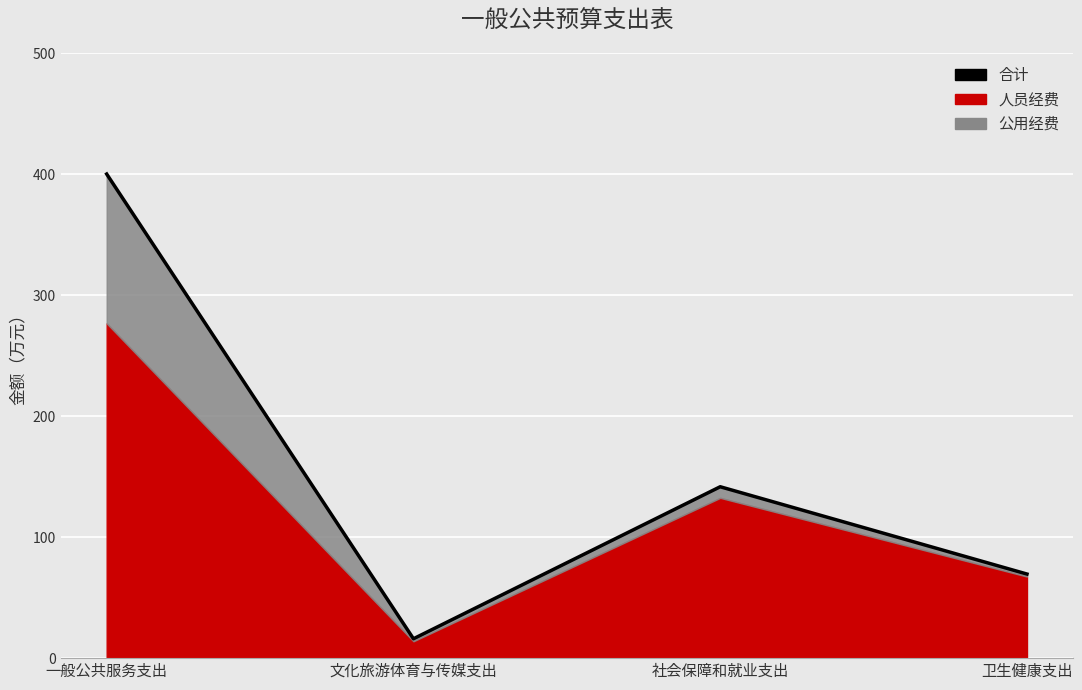

True or false: the data shows 16.0 at 文化旅游体育与传媒支出.

True